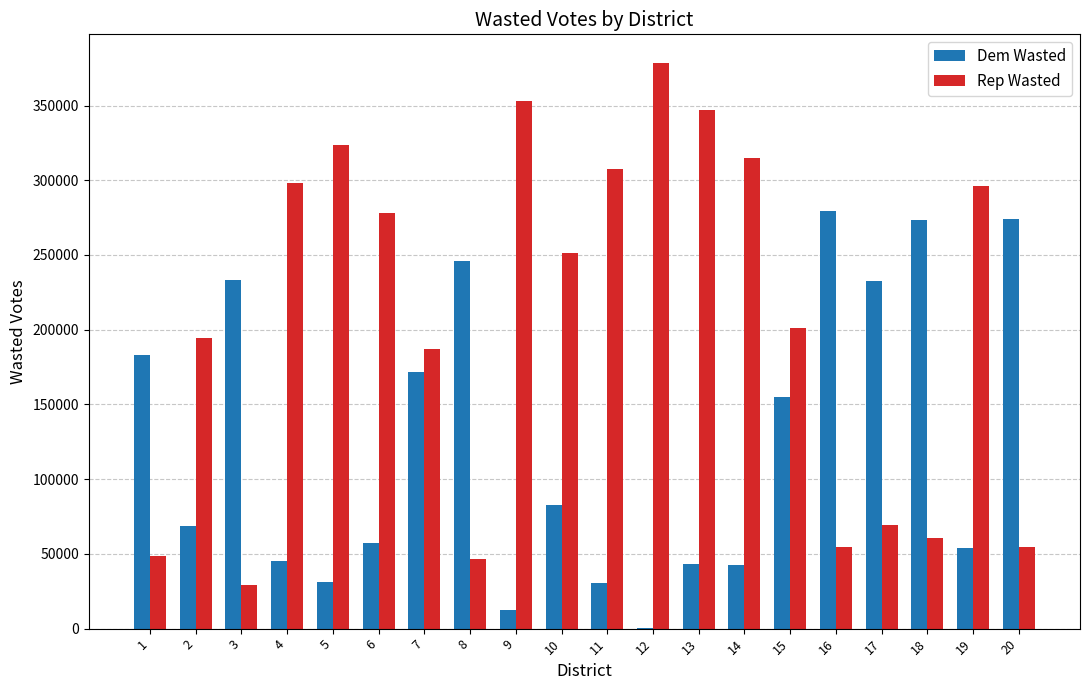

Which series changed the most between 3 and 19?

Rep Wasted